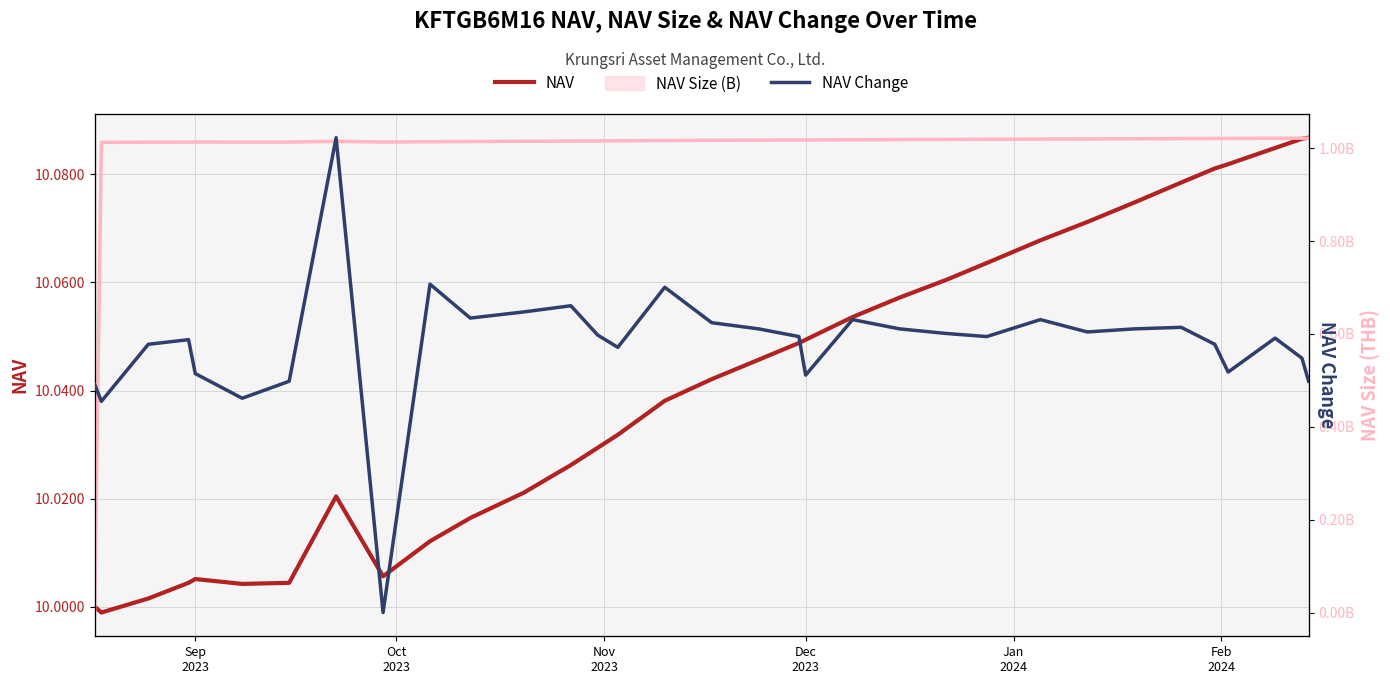

How many interior local peaks does the NAV Change series have?

9